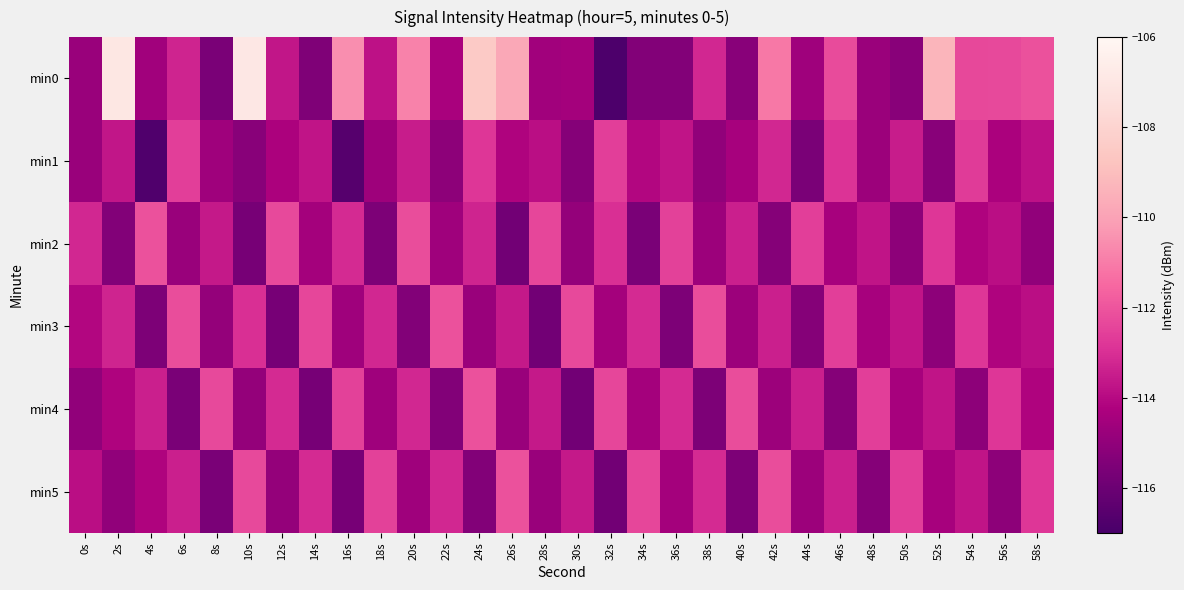

What is the minimum value shown in the chart?

-116.9